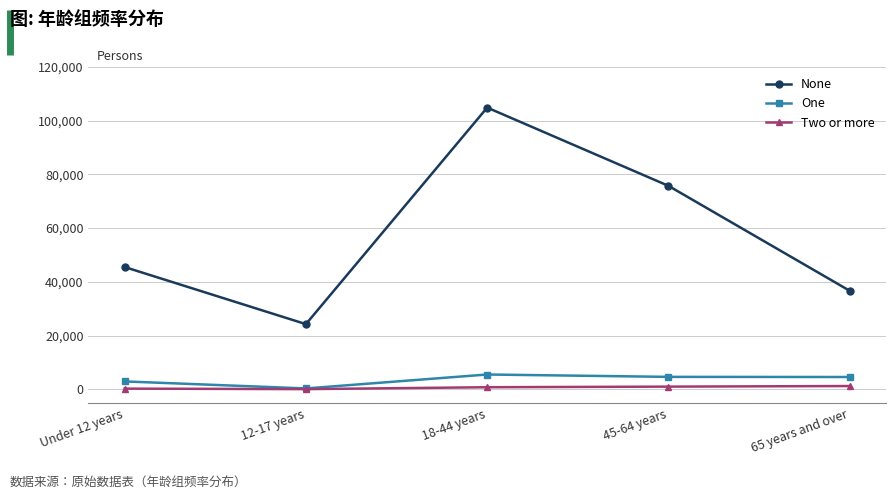

Which category has the lowest value in the None series?

12-17 years